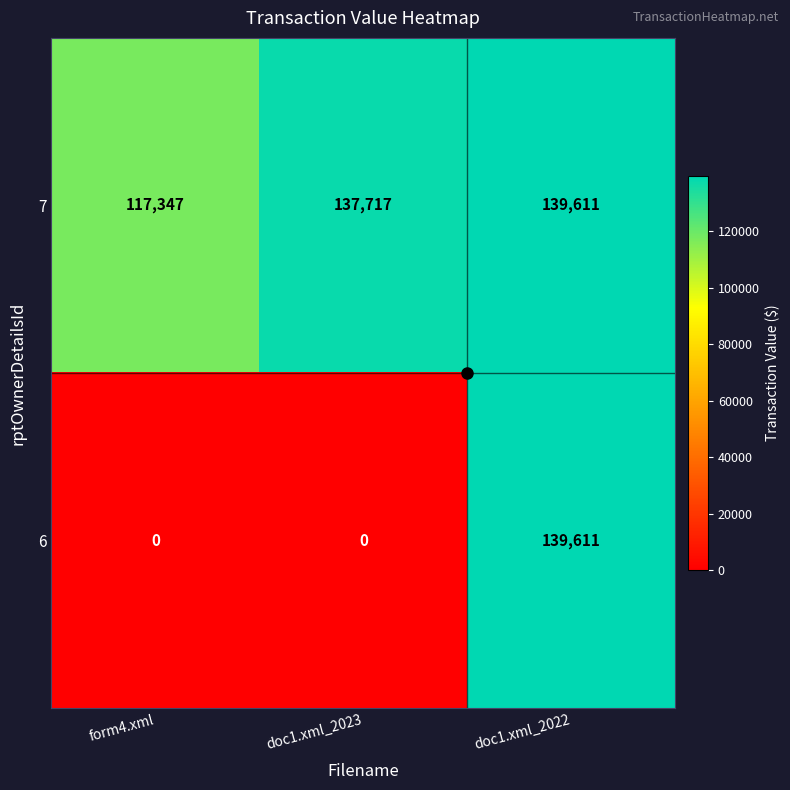

Rank the series by their average value, from lowest to highest.

6, 7